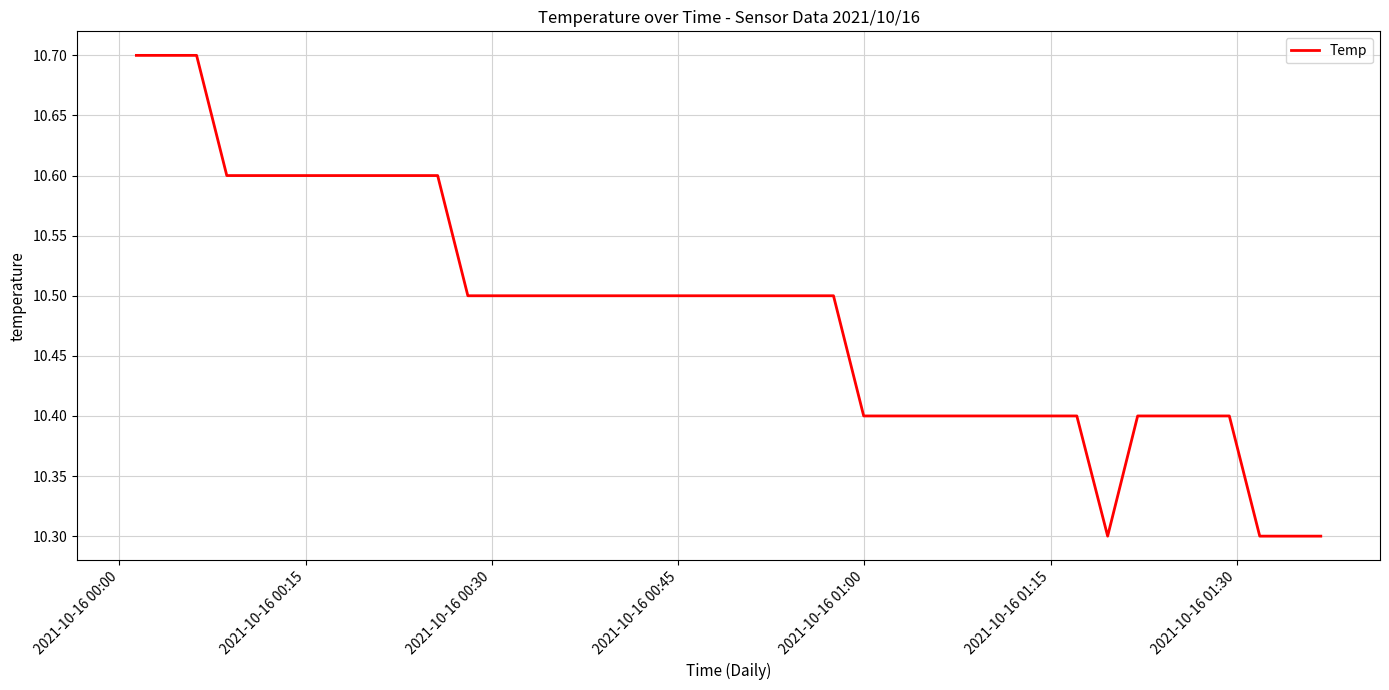

What is the difference between the maximum and minimum values?

0.4